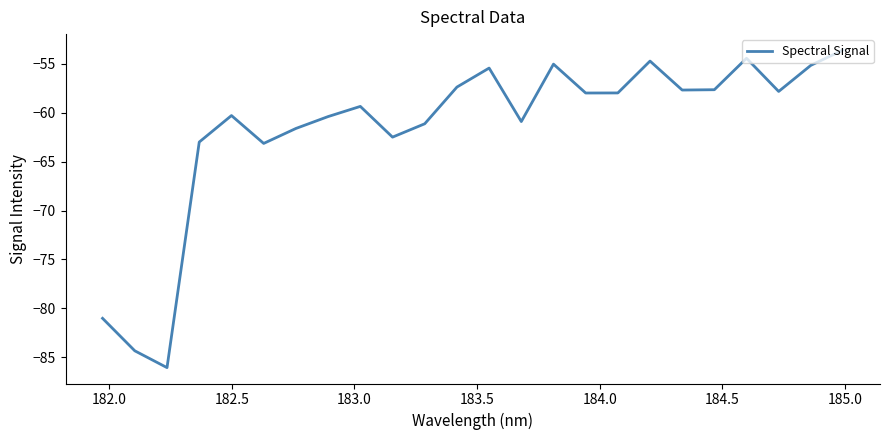

What is the difference between the maximum and minimum values?

32.5